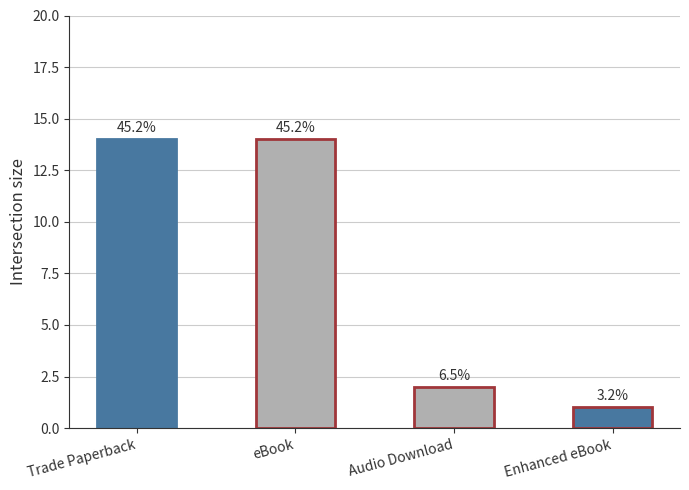

How many bars are there in total?

4